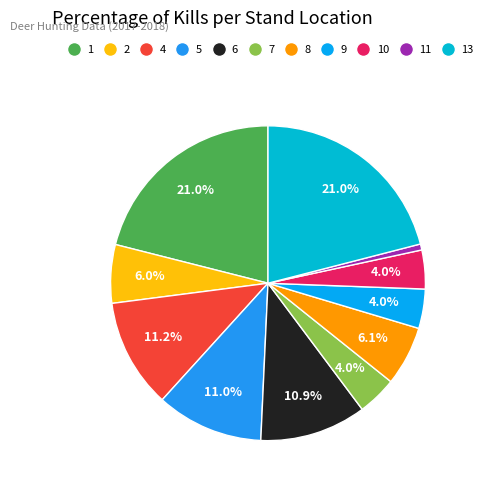

To the nearest percent, what is the average slice percentage?

9%